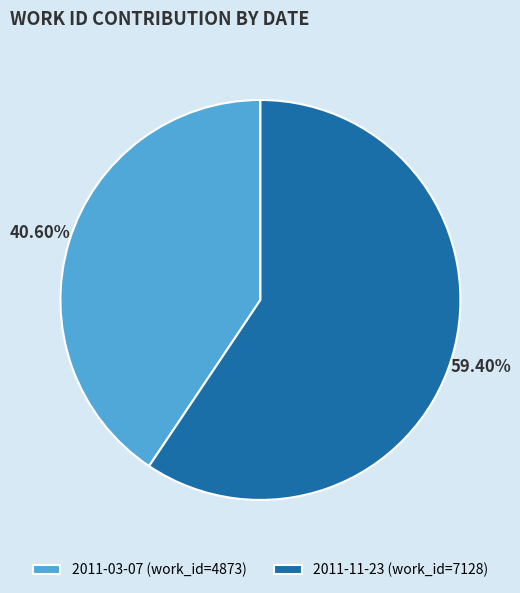

What percentage is NOT represented by 2011-11-23?

40.6%